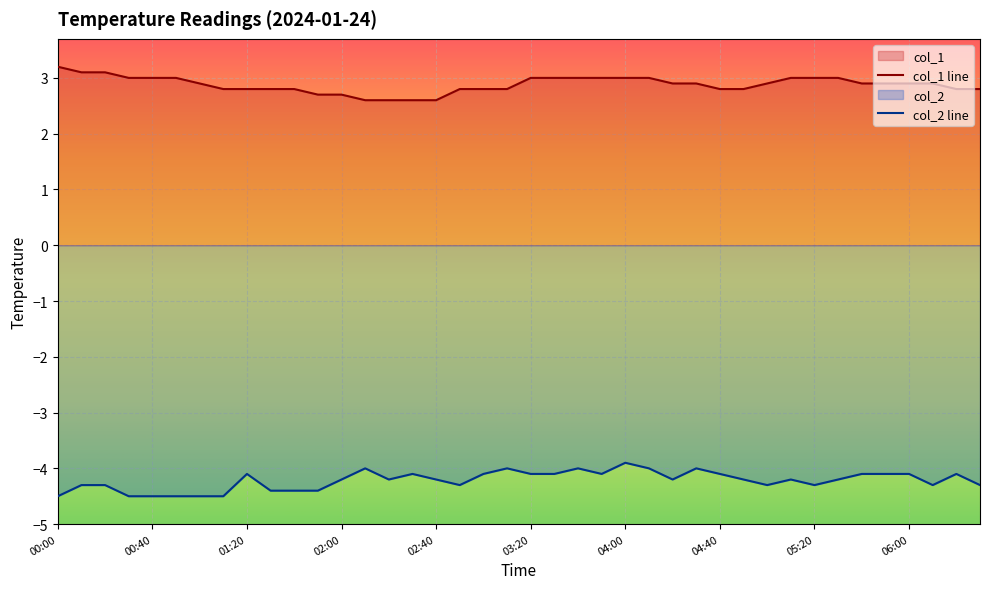

What value does the col_2 series have at 05:30?

-4.2